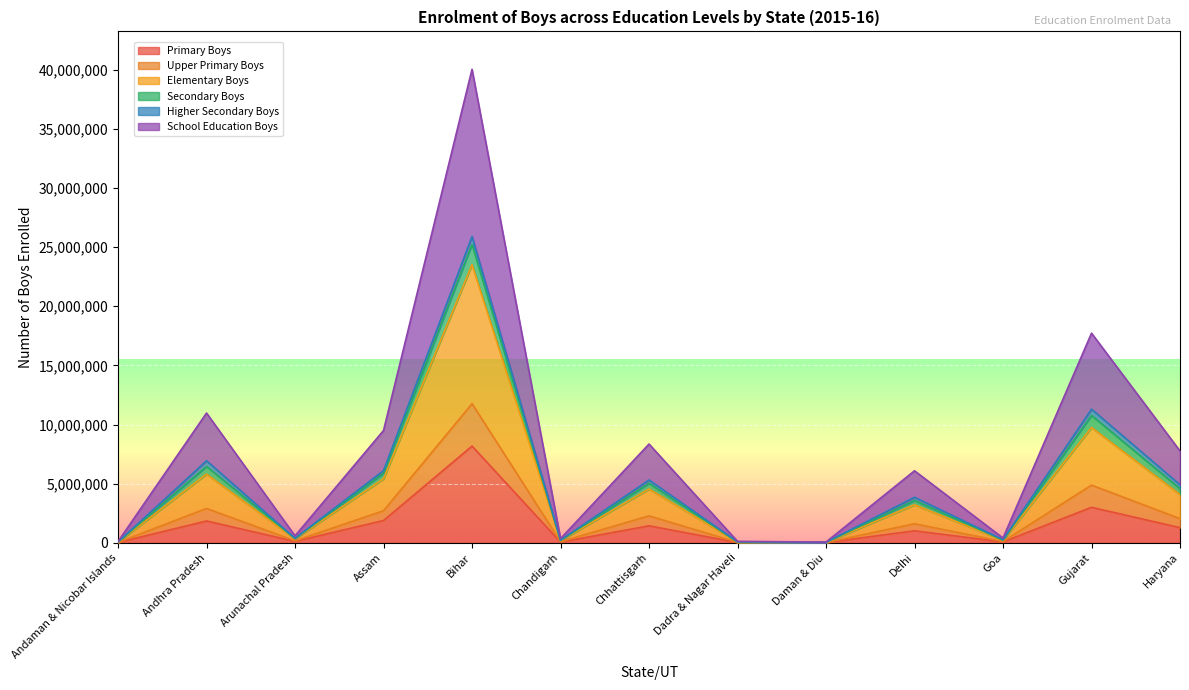

Is the value of Elementary Boys at Daman & Diu greater than the value of School Education Boys at Arunachal Pradesh?

No